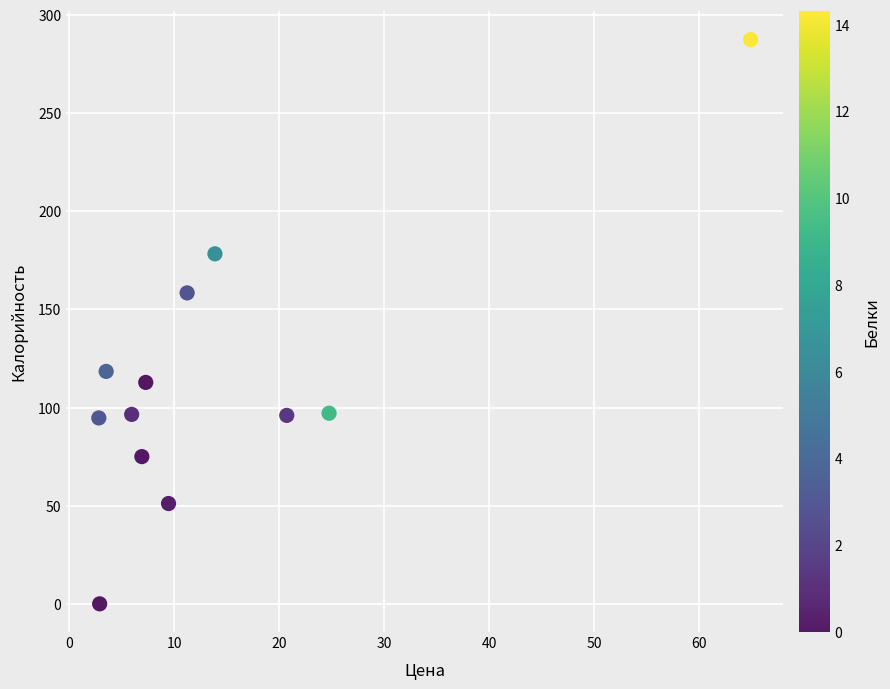

What is the average X value?

14.5